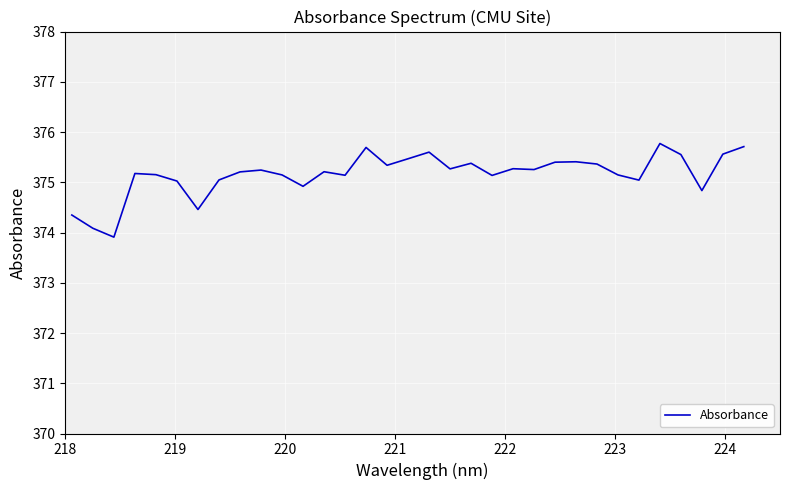

What is the minimum value shown in the chart?

373.9